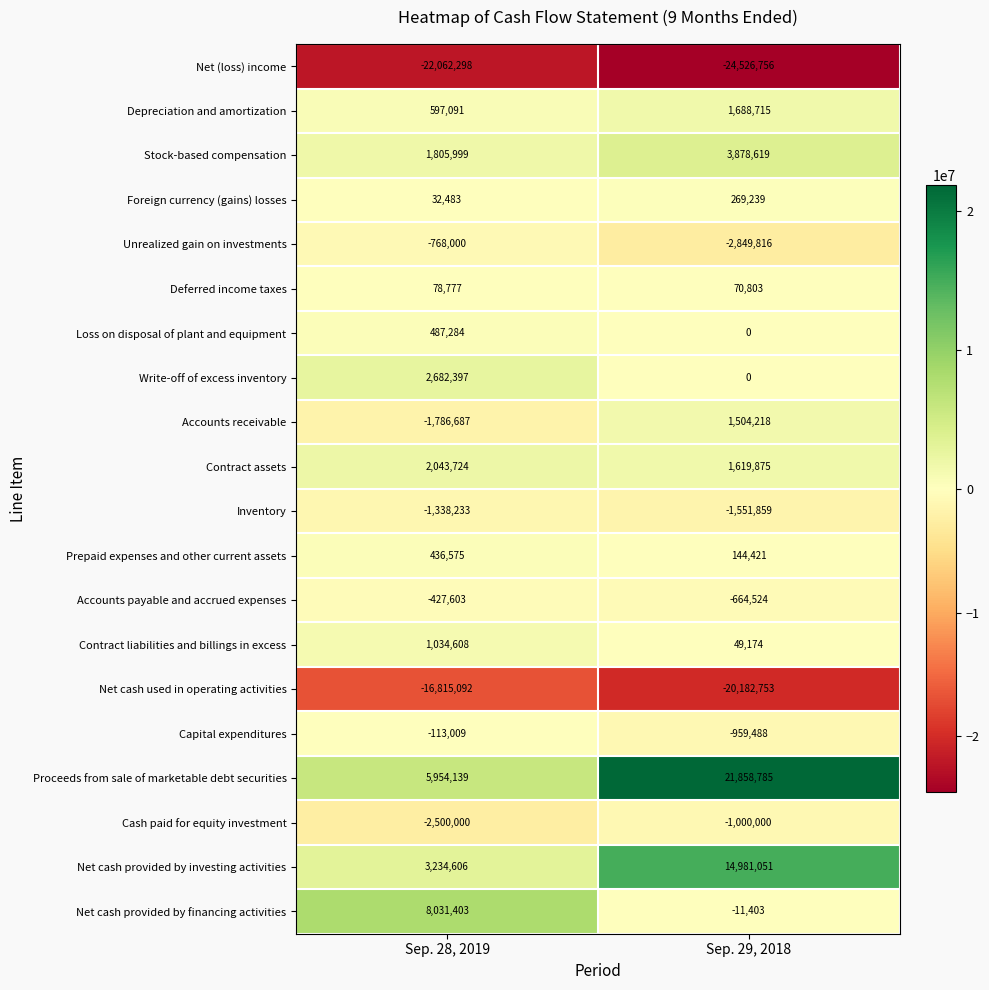

What is the sum of all Cash paid for equity investment values?

-3500000